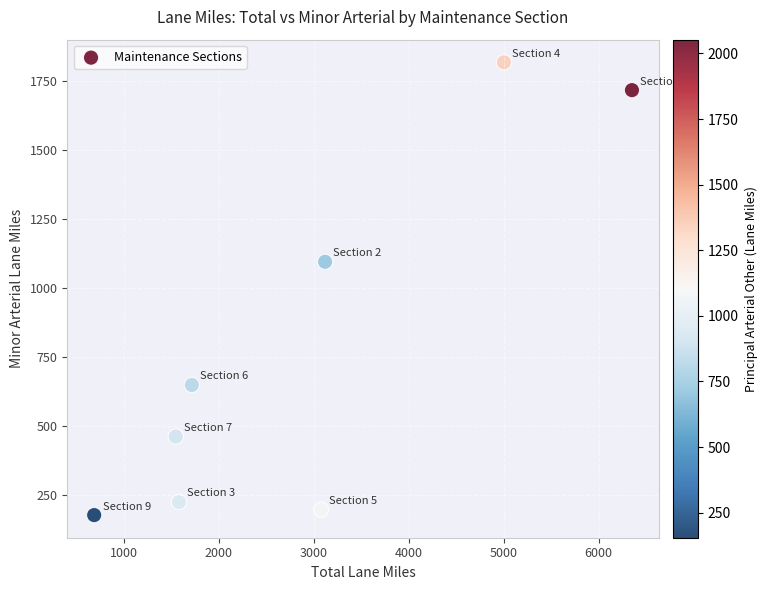

What is the average X value?

2884.9